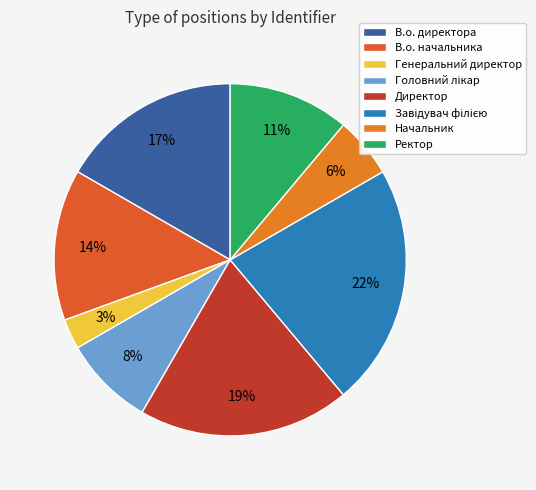

Is there any slice that represents more than half of the pie?

No